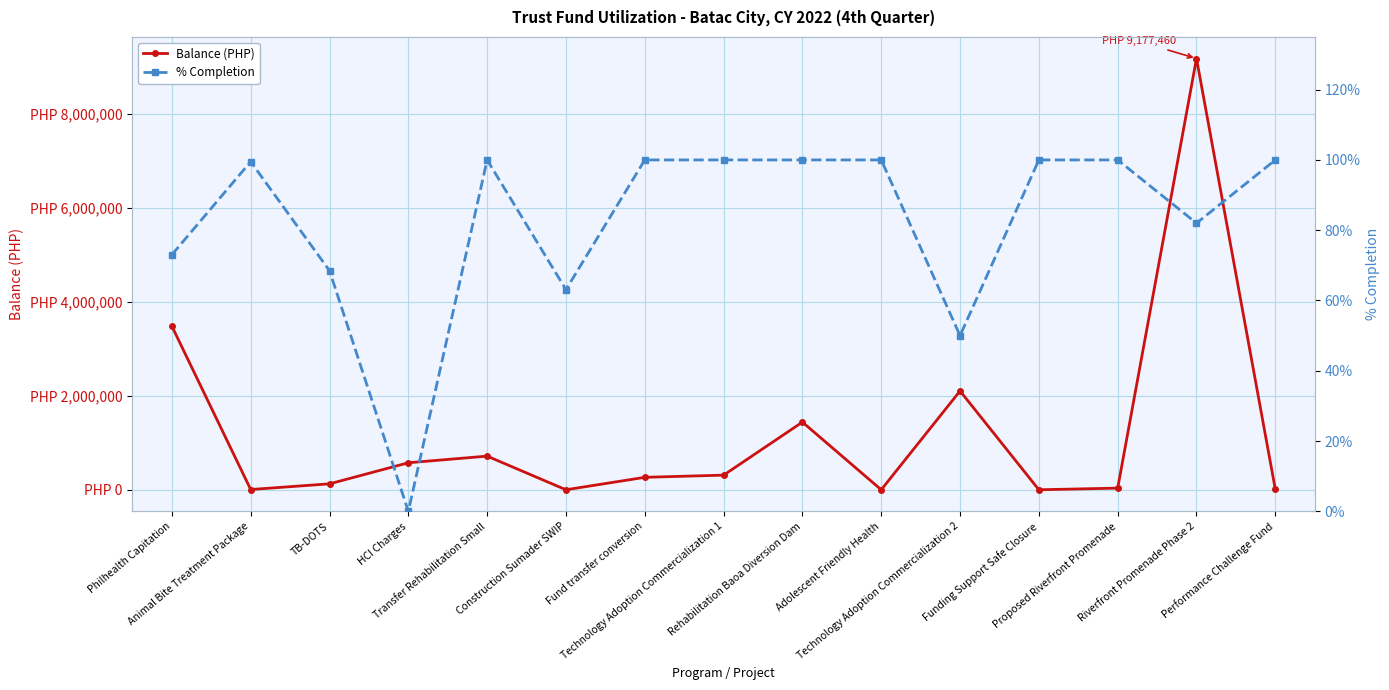

At which category is the sum across all series the highest?

Riverfront Promenade Phase 2